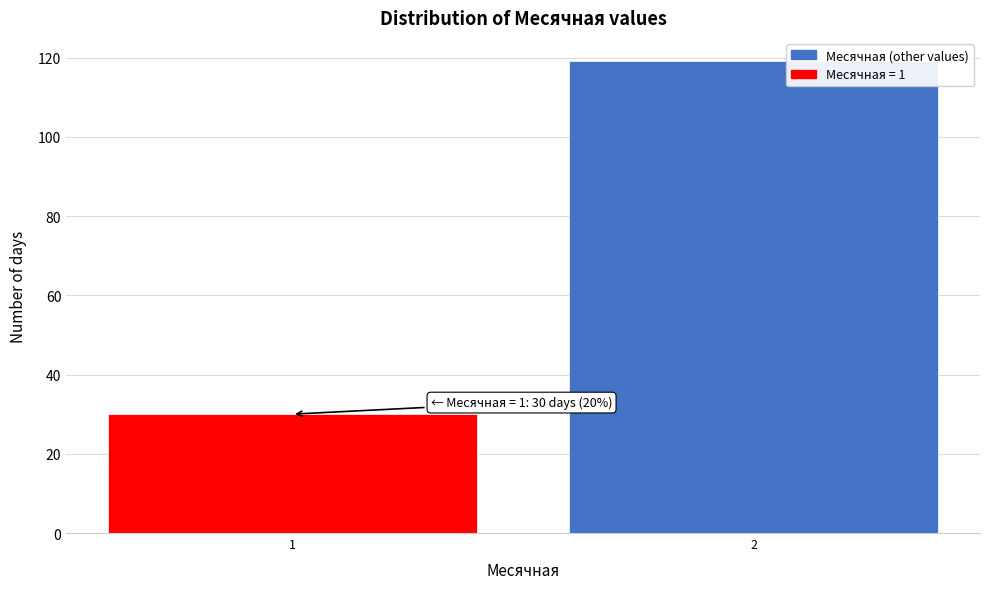

Reading right to left, what are all the values shown in this chart?

119	30